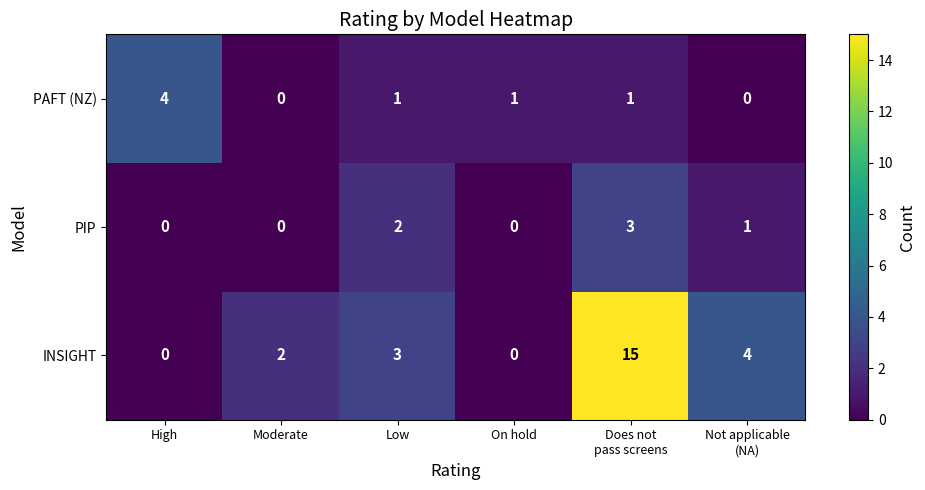

Which series has the widest spread of values?

INSIGHT